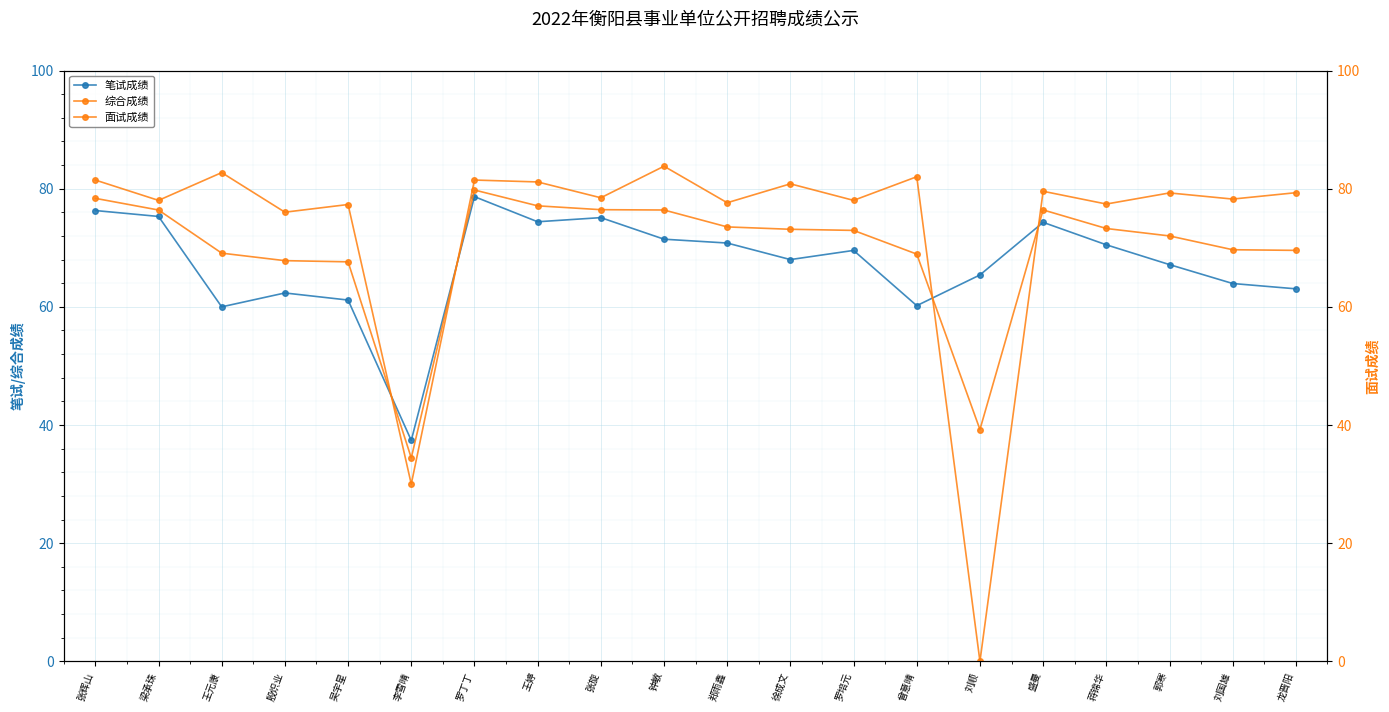

Reading left to right, what are all the values shown in this chart?

笔试成绩: 张辉山=76.3	梁承珠=75.3	王元康=60.0	殷炽业=62.4	吴宇星=61.1	李雪晴=37.4	罗丁丁=78.7	王婷=74.4	张旋=75.1	钟敏=71.5	郑雨鑫=70.8	徐成文=68.0	罗培元=69.5	曾意晴=60.2	刘顺=65.4	盛曼=74.3	蒋锦华=70.5	郭寒=67.2	刘国雄=64.0	龙晋阳=63.0
综合成绩: 张辉山=78.4	梁承珠=76.4	王元康=69.1	殷炽业=67.8	吴宇星=67.6	李雪晴=34.4	罗丁丁=79.8	王婷=77.1	张旋=76.4	钟敏=76.4	郑雨鑫=73.5	徐成文=73.1	罗培元=72.9	曾意晴=68.9	刘顺=39.2	盛曼=76.4	蒋锦华=73.3	郭寒=72.0	刘国雄=69.7	龙晋阳=69.6
面试成绩: 张辉山=81.5	梁承珠=78.0	王元康=82.7	殷炽业=76.0	吴宇星=77.3	李雪晴=30.0	罗丁丁=81.5	王婷=81.1	张旋=78.5	钟敏=83.8	郑雨鑫=77.6	徐成文=80.8	罗培元=78.0	曾意晴=82.0	刘顺=0.0	盛曼=79.6	蒋锦华=77.4	郭寒=79.3	刘国雄=78.2	龙晋阳=79.3